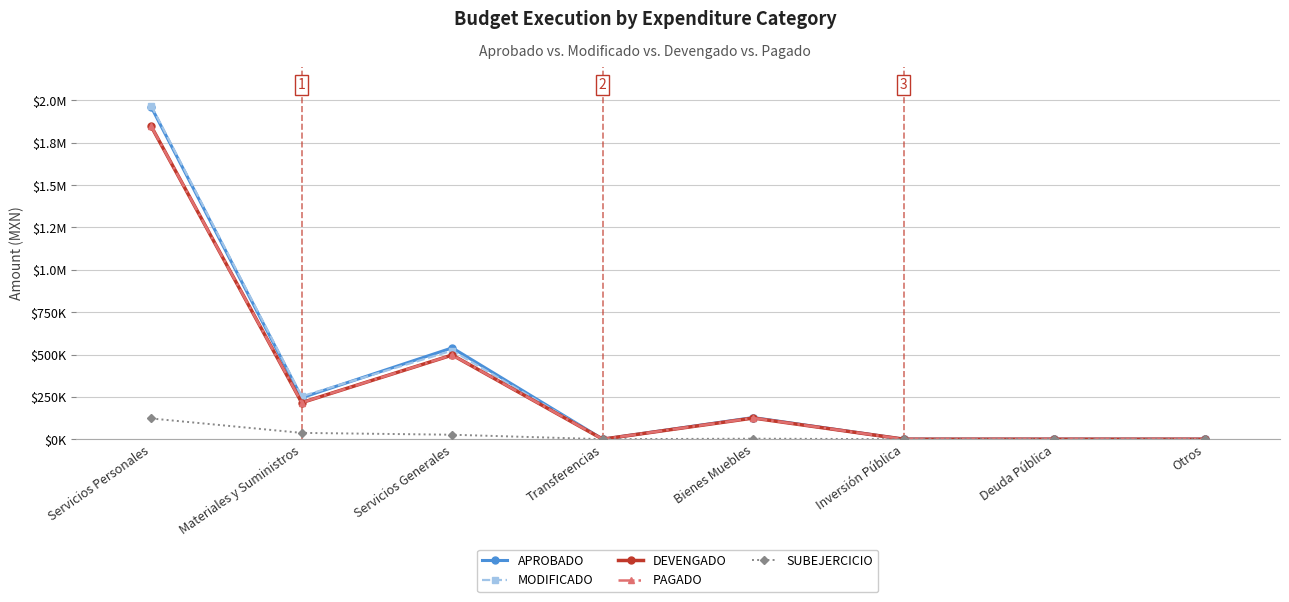

Is this an area chart (filled region under the line)?

No